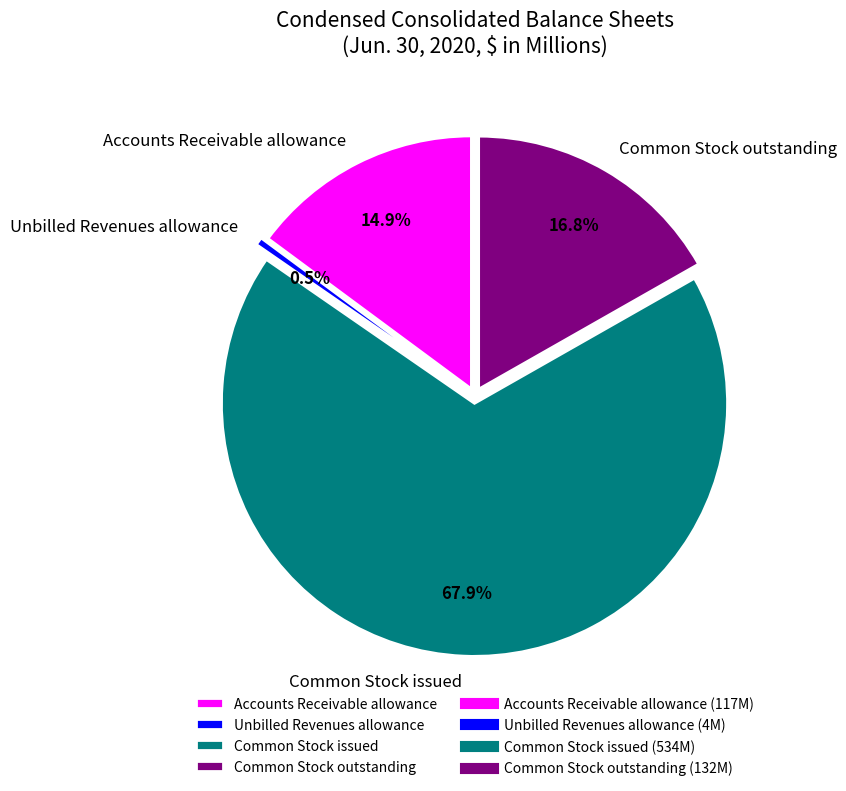

What percentage is the Unbilled Revenues allowance slice, to the nearest percent?

1%